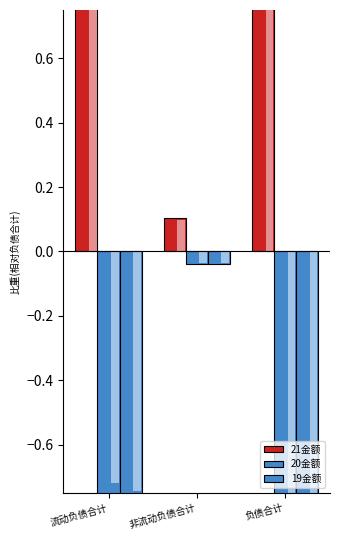

What is the difference between the 21金额 values at 负债合计 and 流动负债合计?

0.1